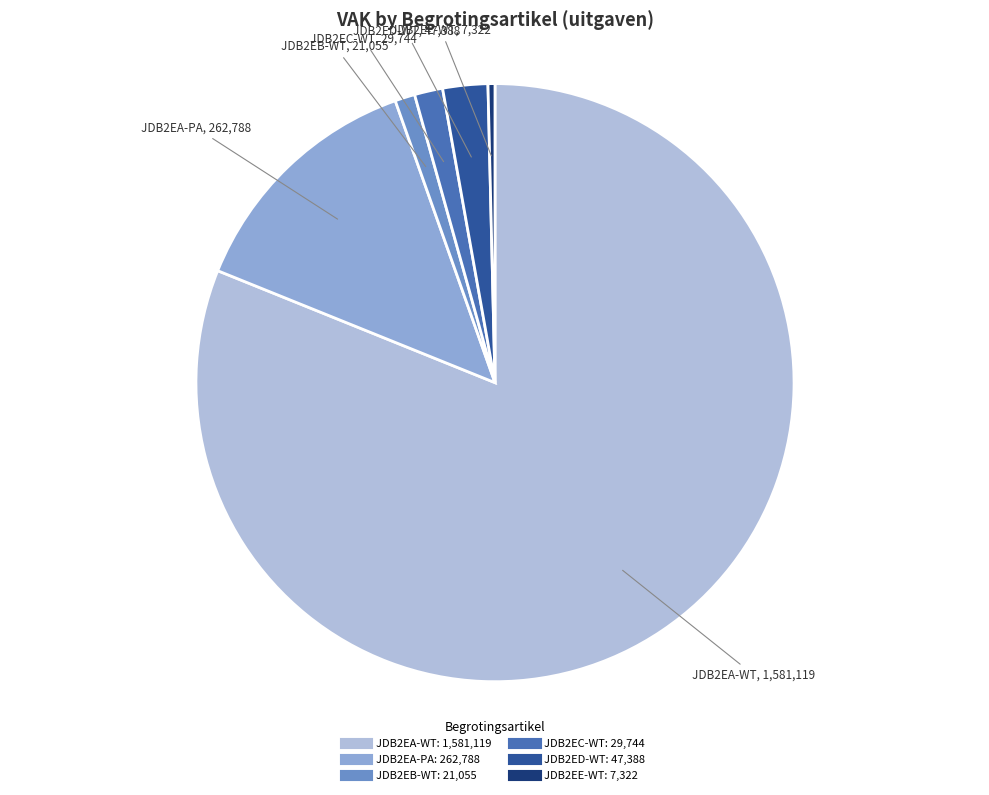

Is there any slice that represents more than half of the pie?

Yes